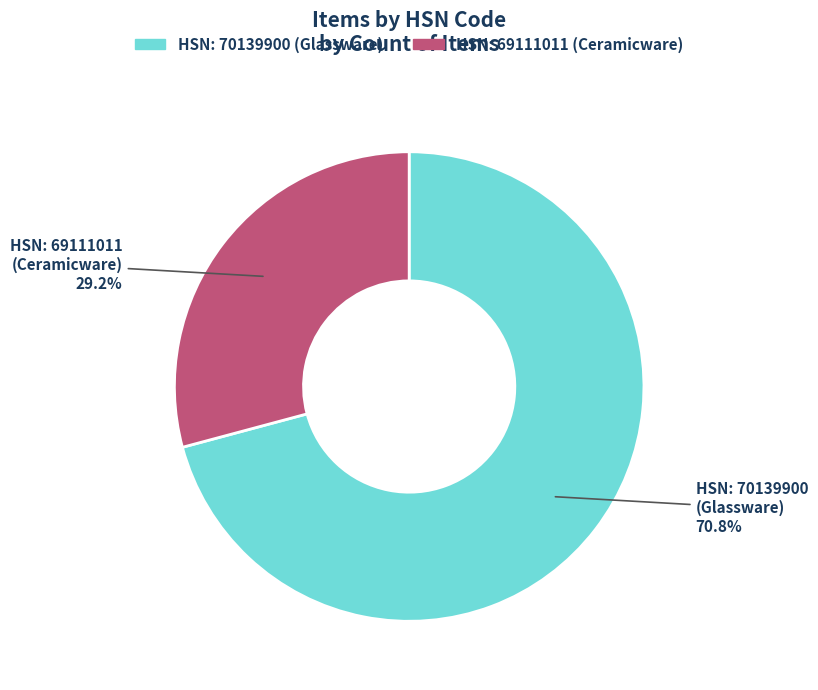

Is there a majority slice in this chart?

Yes